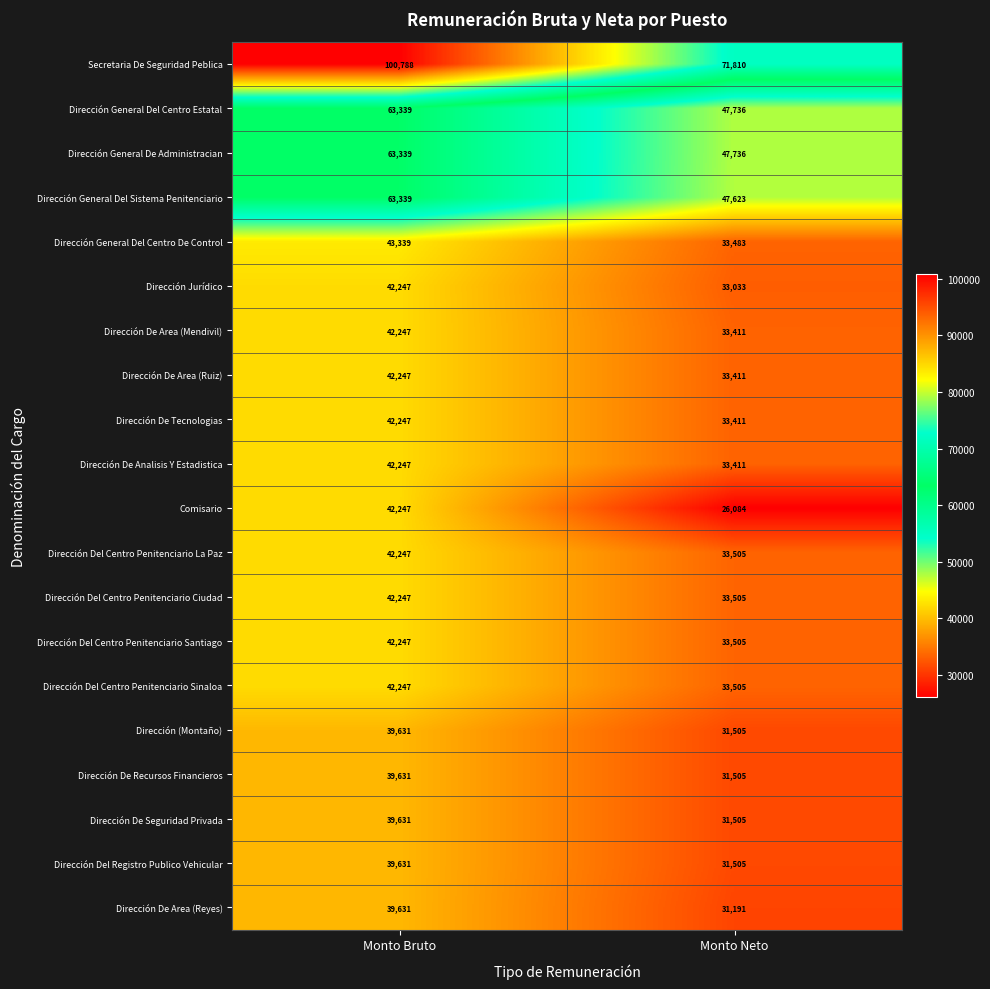

What is the lowest value of the Dirección Del Centro Penitenciario Ciudad series?

33505